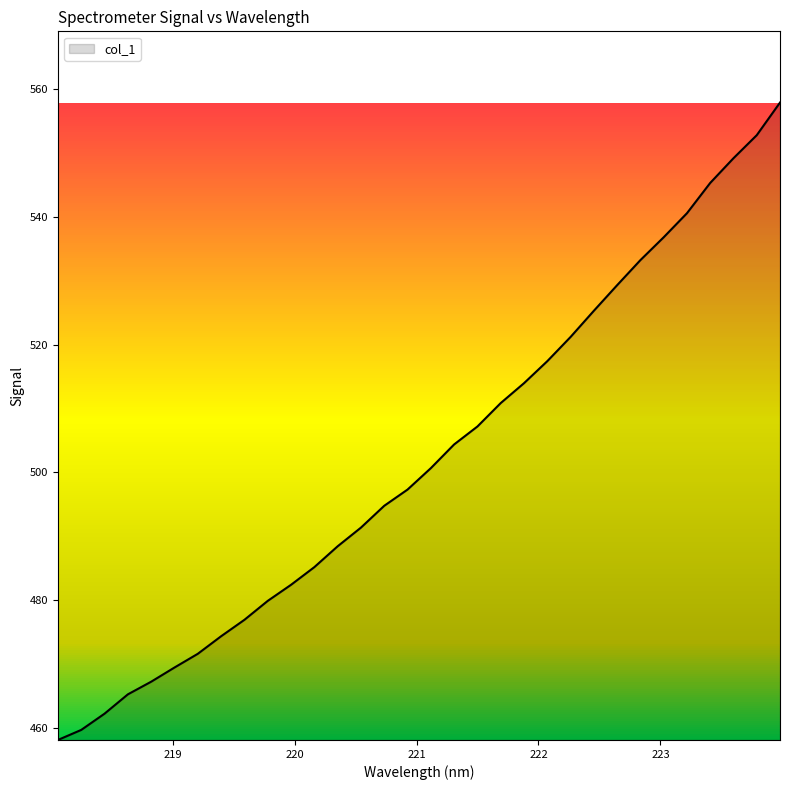

What is the difference between the maximum and minimum values?

99.9